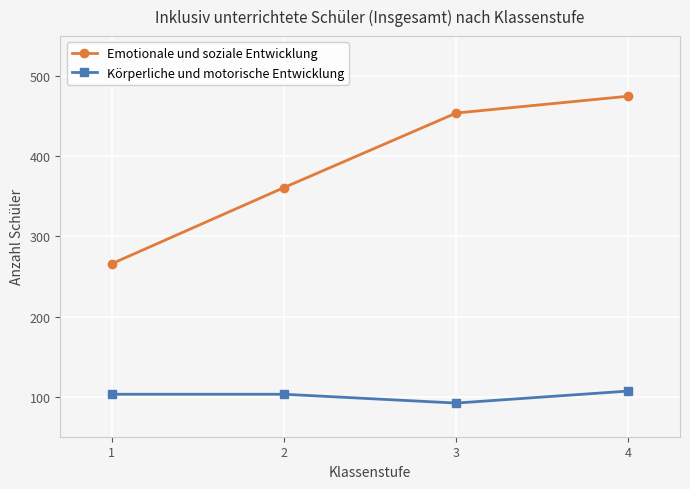

What is the smallest value displayed?

92